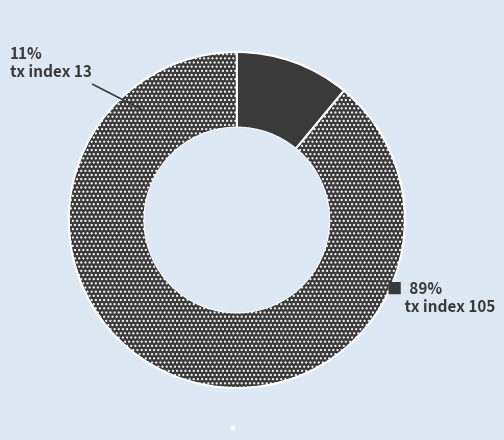

True or false: tx index 13 accounts for 2% of the total.

False